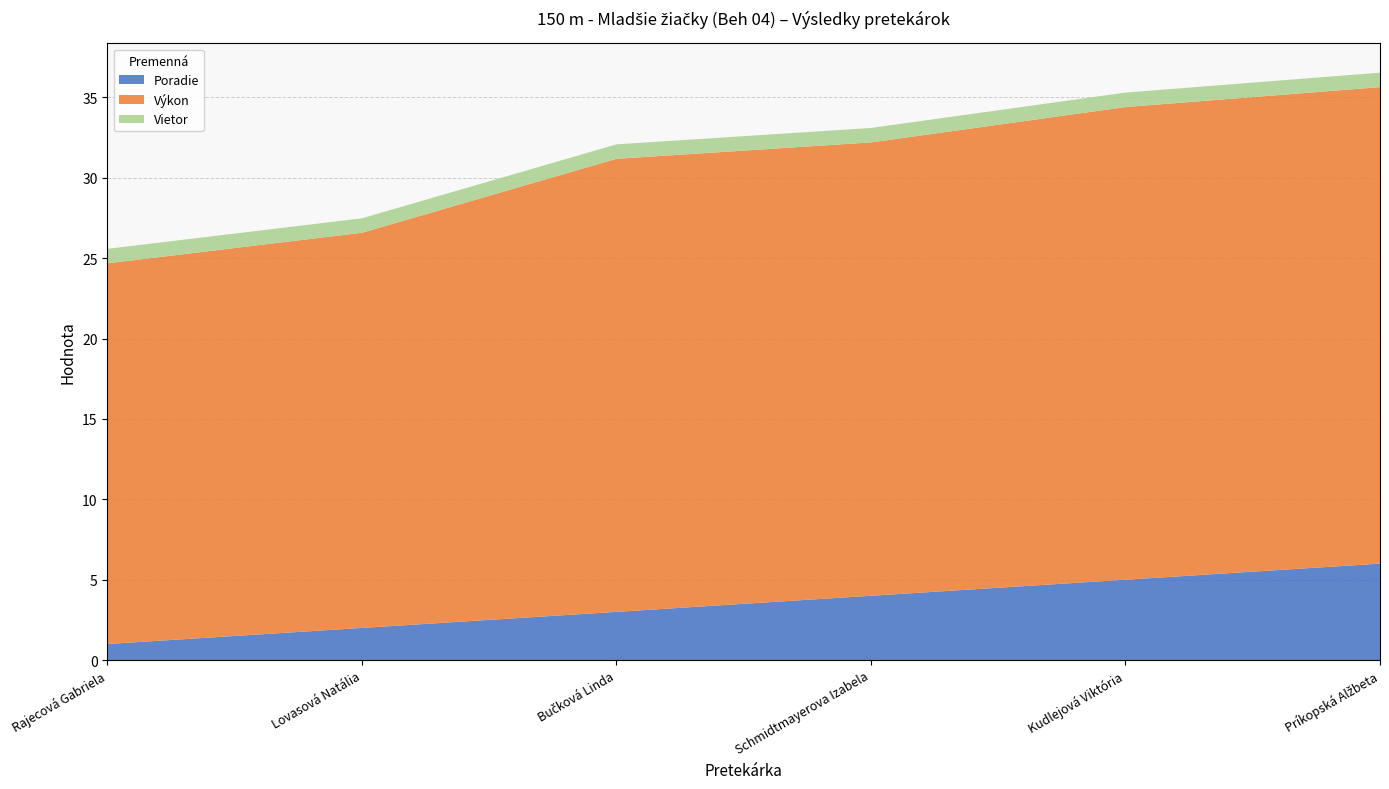

Reading right to left, list all the values displayed in this chart.

Poradie: Príkopská Alžbeta=6.0	Kudlejová Viktória=5.0	Schmidtmayerova Izabela=4.0	Bučková Linda=3.0	Lovasová Natália=2.0	Rajecová Gabriela=1.0
Výkon: Príkopská Alžbeta=29.6	Kudlejová Viktória=29.4	Schmidtmayerova Izabela=28.2	Bučková Linda=28.2	Lovasová Natália=24.6	Rajecová Gabriela=23.7
Vietor: Príkopská Alžbeta=0.9	Kudlejová Viktória=0.9	Schmidtmayerova Izabela=0.9	Bučková Linda=0.9	Lovasová Natália=0.9	Rajecová Gabriela=0.9